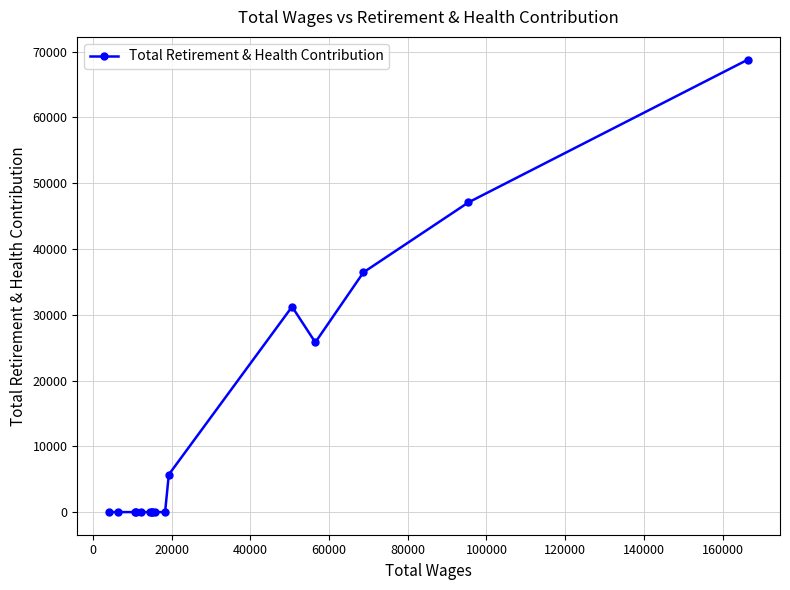

True or false: the data has more than 0 interior local peaks.

True